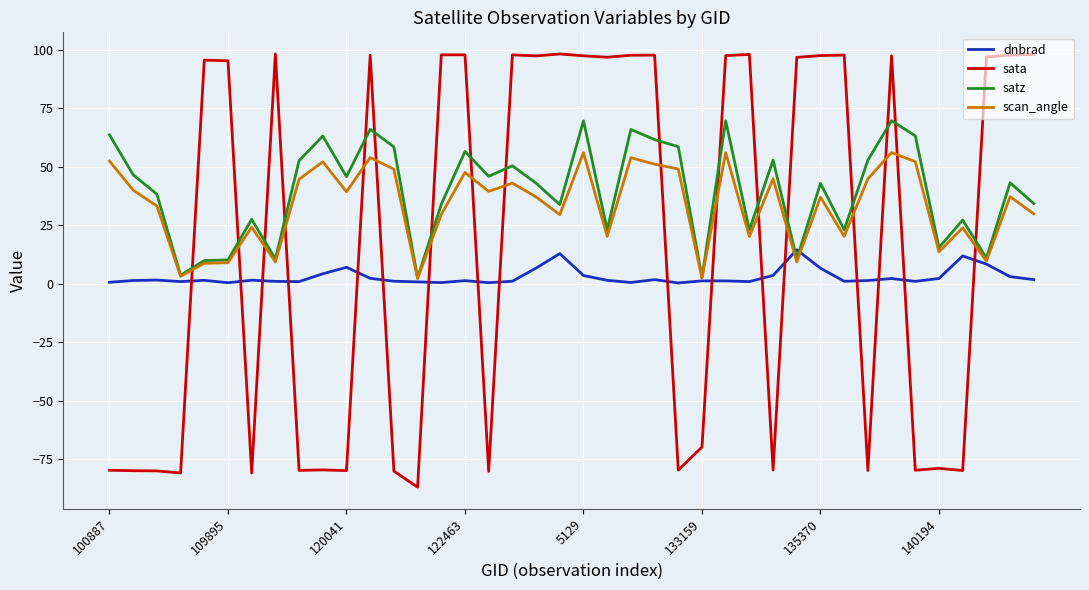

Which series has the largest range (max minus min)?

sata